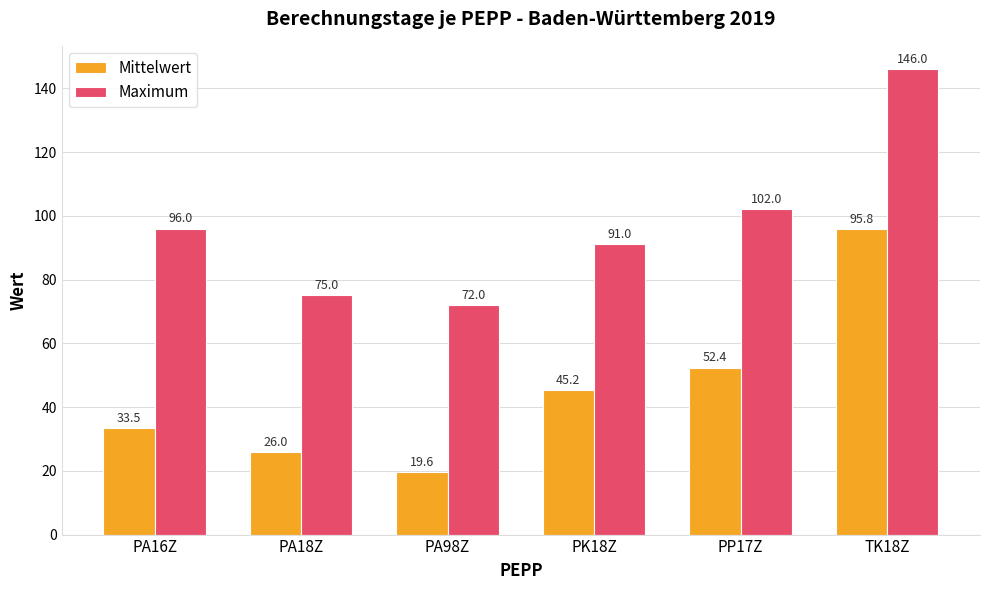

At which label is Maximum closest to 109?

PP17Z